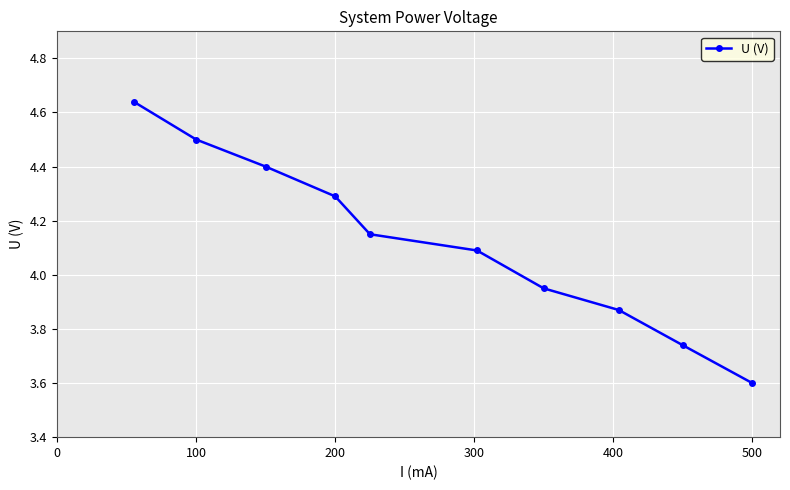

How many lines are shown in the chart?

1